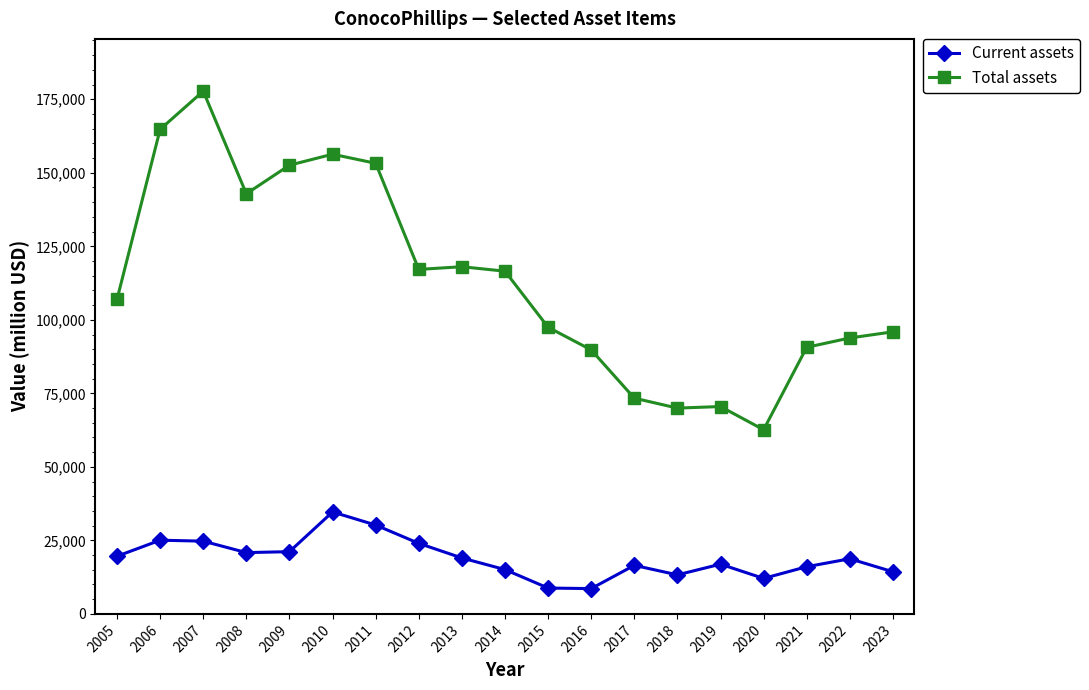

Rank the series at 2007 from lowest to highest value.

Current assets, Total assets